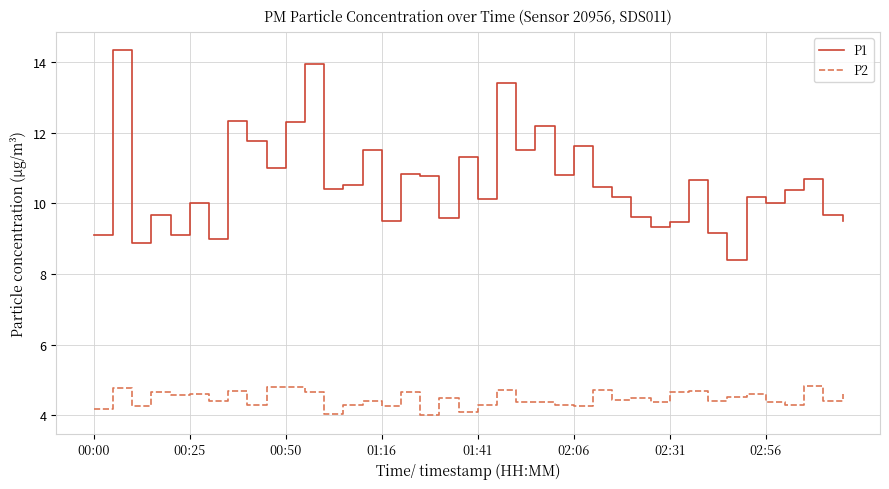

What is the minimum value shown in the chart?

4.0